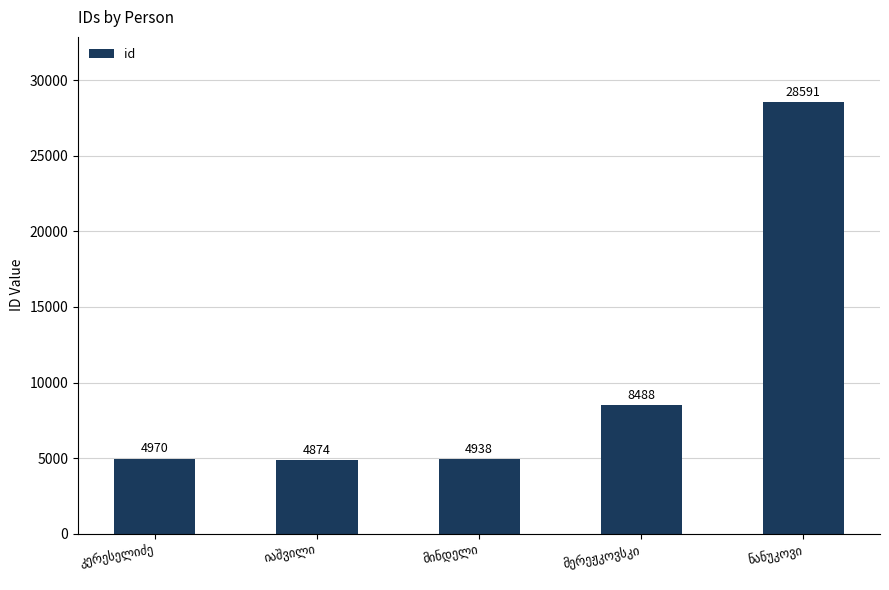

What is the value of the 4th bar from the left?

8488